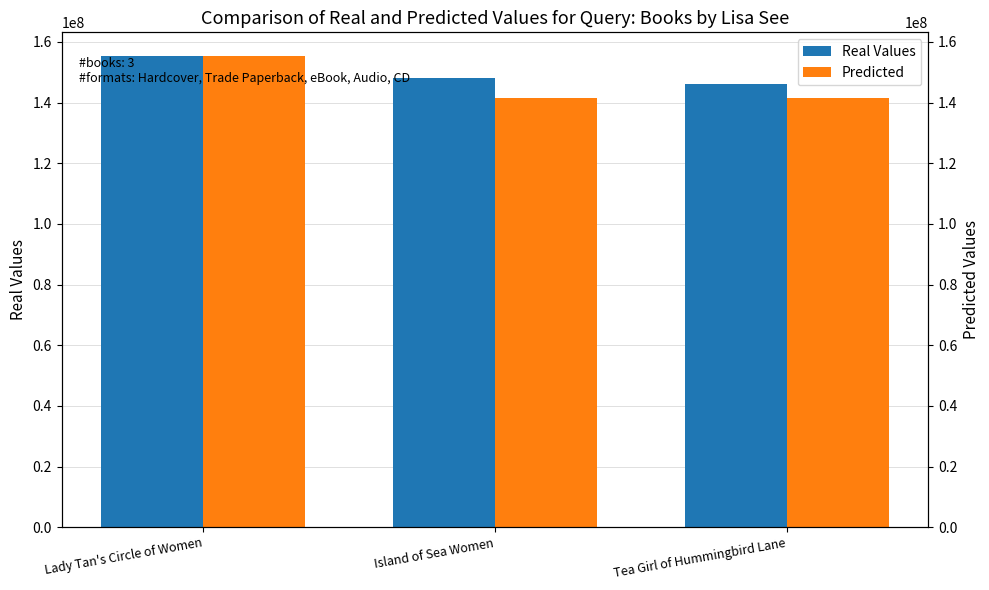

Reading left to right, transcribe all the data shown in this chart.

Real Values: 155396977.0	148059813.0	146007011.0
Predicted: 155396977.0	141397121.4	141626800.7